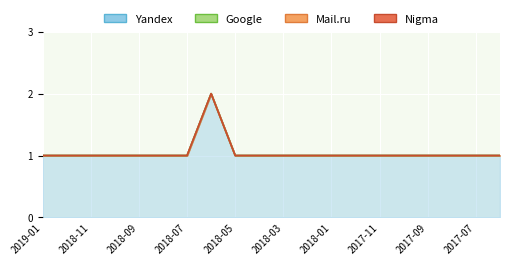

True or false: Mail.ru and Google cross at least once.

False